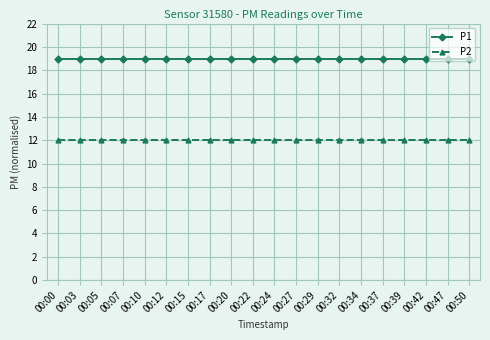

True or false: P2 has a value of 6 at 00:17.

False